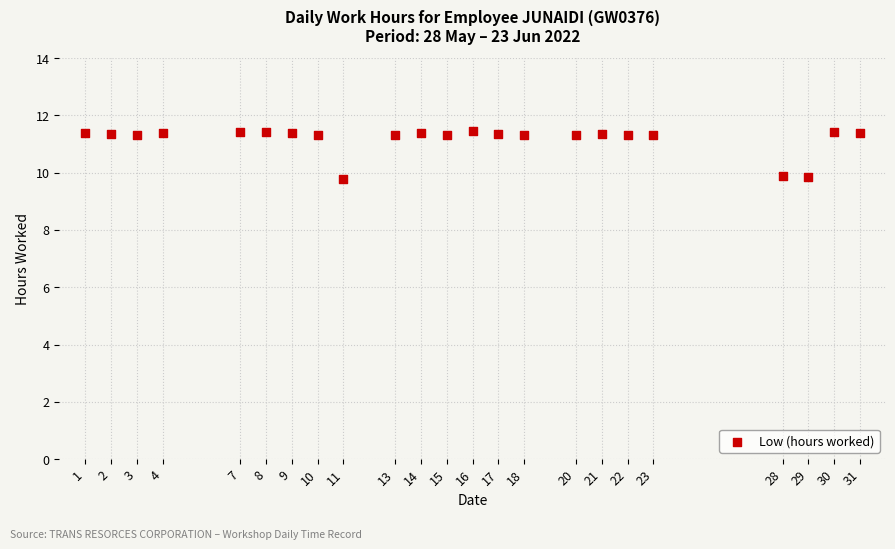

What is the range of X values (max minus min)?

30.0